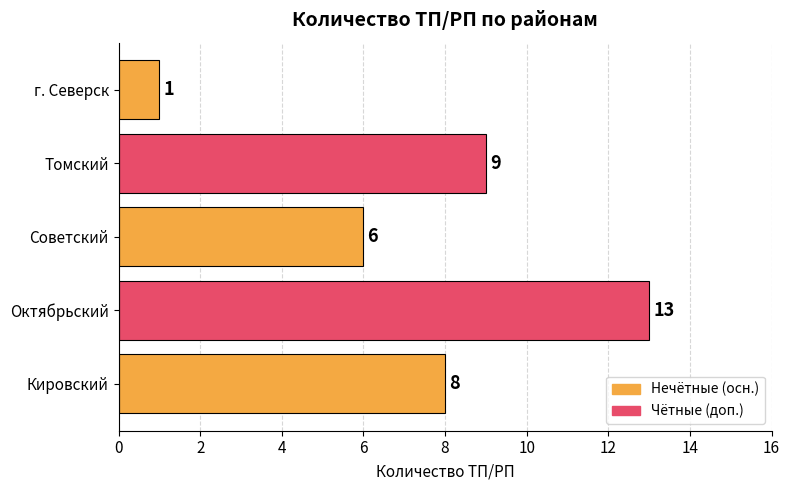

True or false: the data shows 8 at Кировский.

True